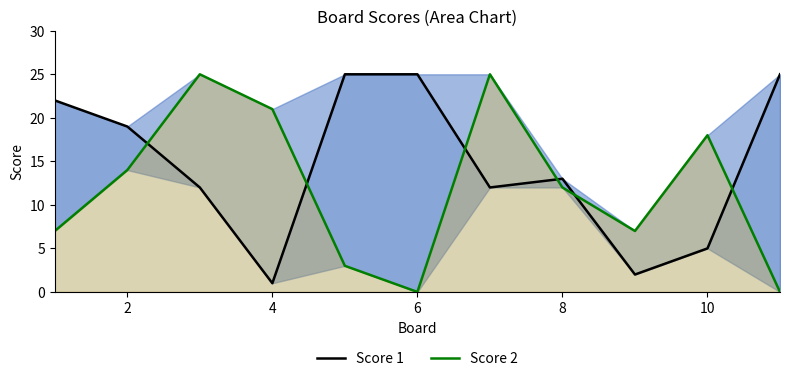

Which series has the largest total across all categories?

Score 1